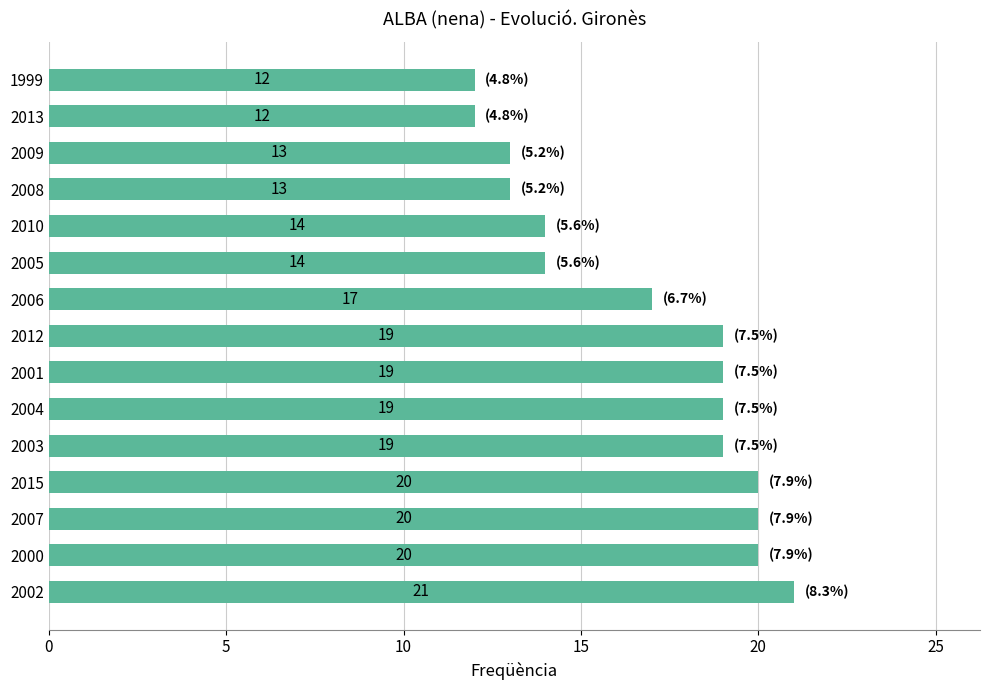

Is it true that the value at 2001 is 31?

False